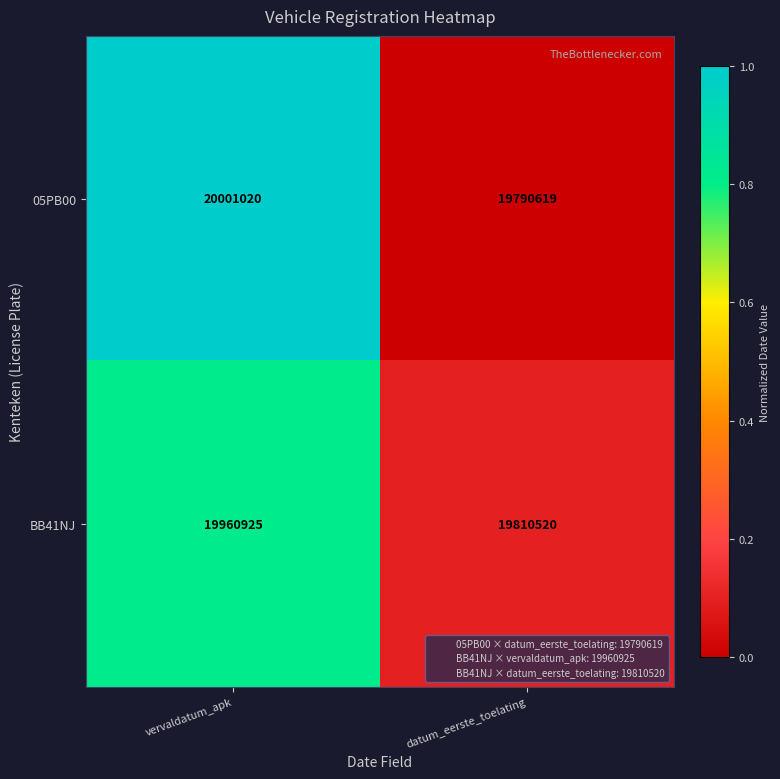

At which label is BB41NJ closest to 19885722?

datum_eerste_toelating